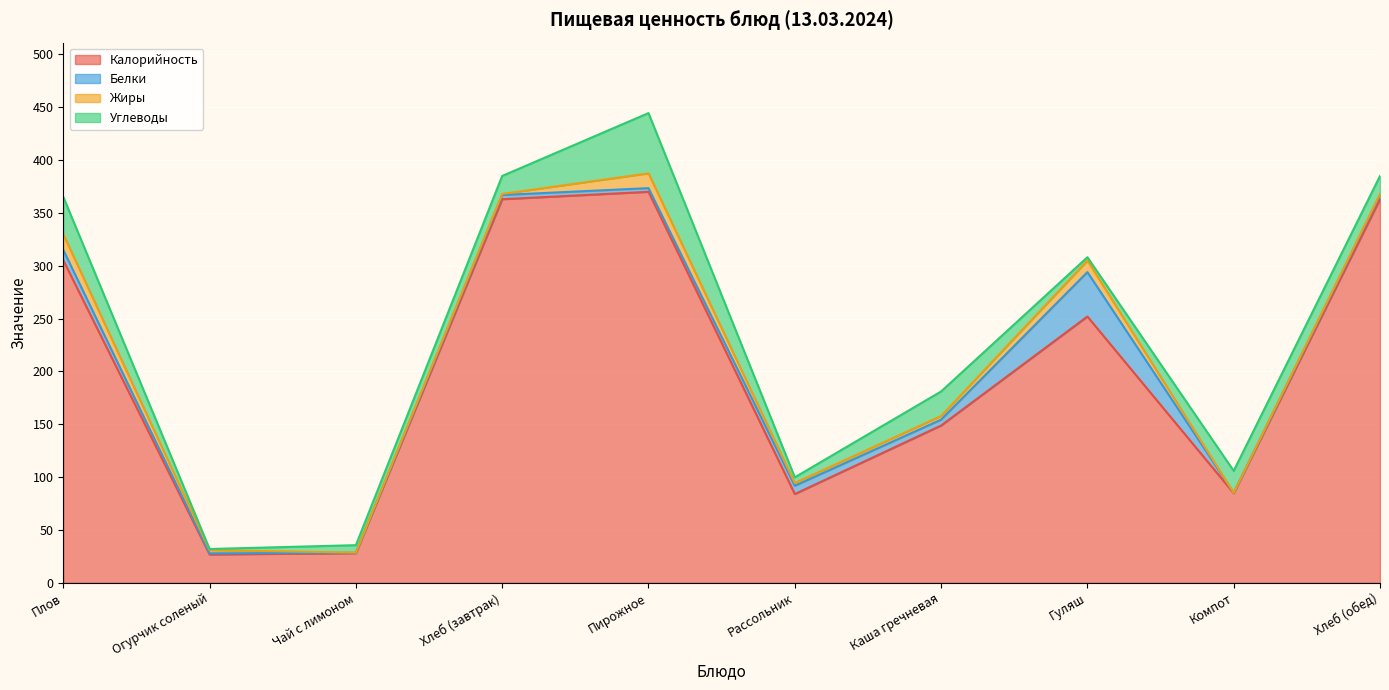

Reading left to right, transcribe all the data shown in this chart.

Калорийность: Плов=305.2	Огурчик соленый=26.8	Чай с лимоном=28.0	Хлеб (завтрак)=363.0	Пирожное=370.0	Рассольник=84.0	Каша гречневая=148.8	Гуляш=252.0	Компот=84.8	Хлеб (обед)=363.0
Белки: Плов=9.8	Огурчик соленый=1.1	Чай с лимоном=0.4	Хлеб (завтрак)=4.0	Пирожное=3.5	Рассольник=7.8	Каша гречневая=5.6	Гуляш=42.0	Компот=0.3	Хлеб (обед)=4.0
Жиры: Плов=14.8	Огурчик соленый=3.0	Чай с лимоном=0.1	Хлеб (завтрак)=1.0	Пирожное=14.0	Рассольник=2.6	Каша гречневая=3.5	Гуляш=10.9	Компот=0.0	Хлеб (обед)=1.0
Углеводы: Плов=35.4	Огурчик соленый=1.0	Чай с лимоном=7.1	Хлеб (завтрак)=17.0	Пирожное=57.0	Рассольник=5.4	Каша гречневая=23.2	Гуляш=3.2	Компот=20.8	Хлеб (обед)=17.0